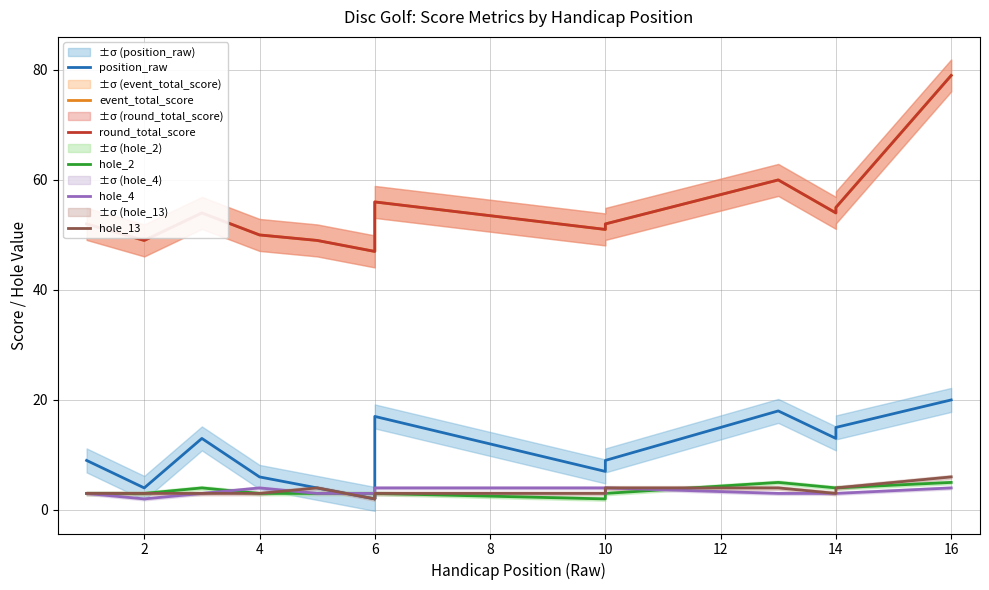

How many lines are shown in the chart?

6